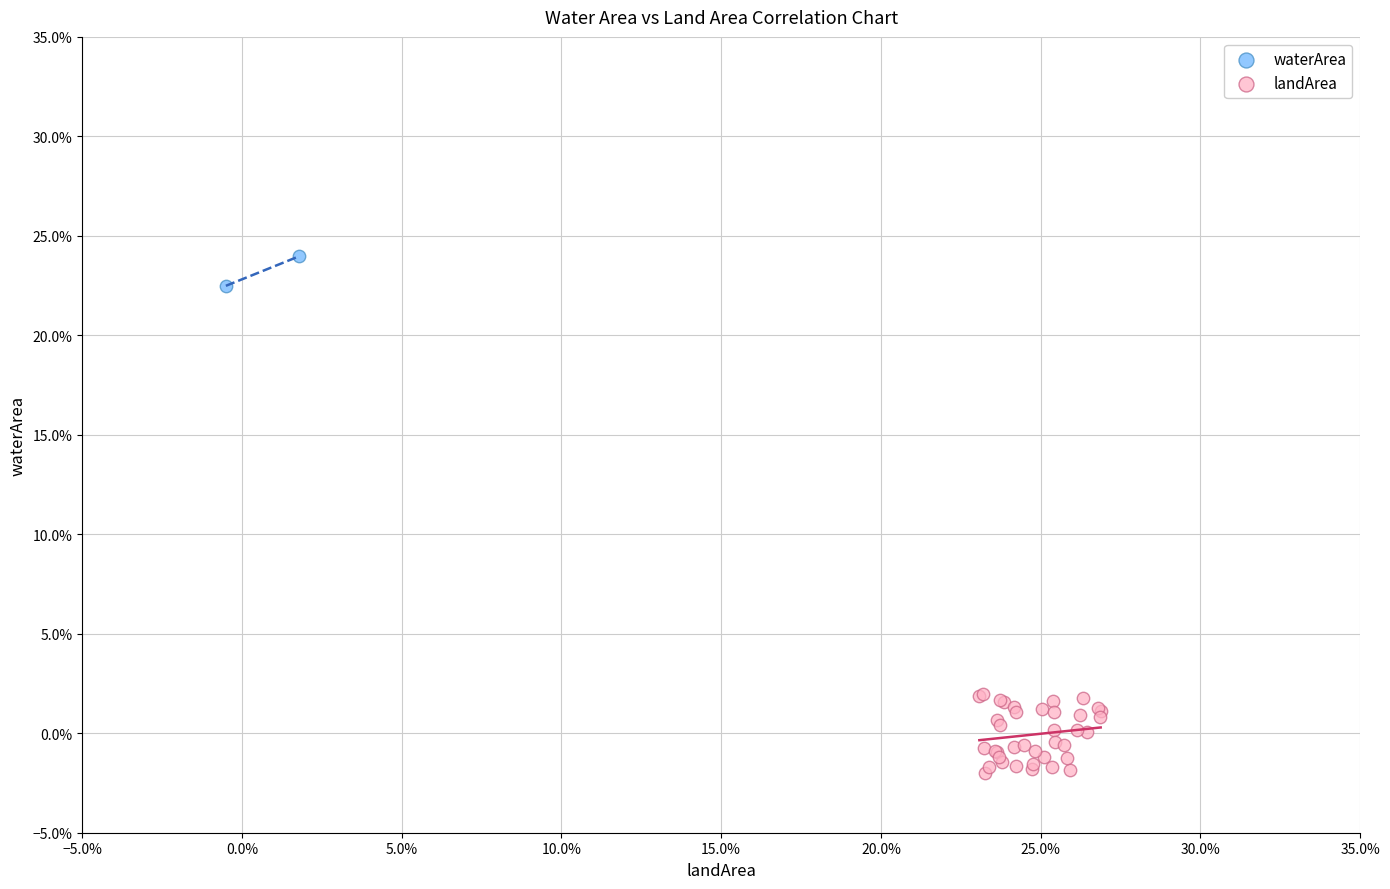

What are all the series names shown in the legend?

waterArea, landArea